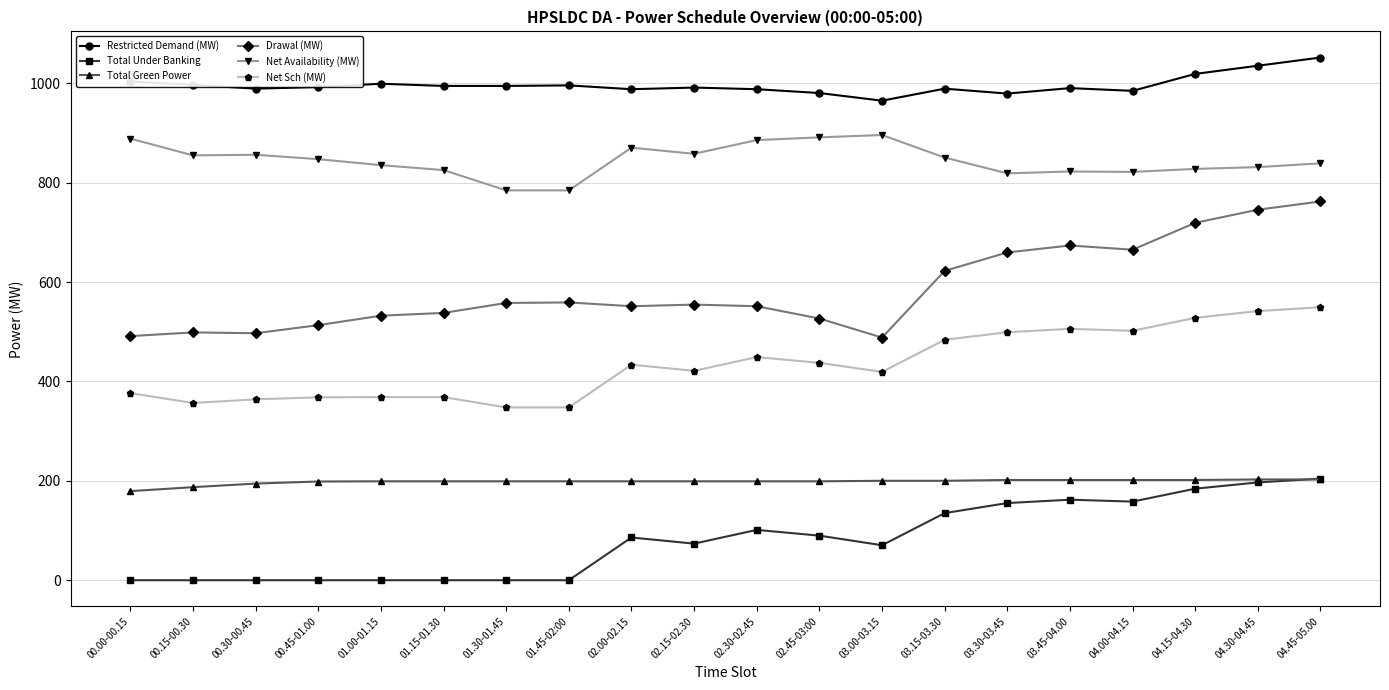

How many series are shown in this chart?

6